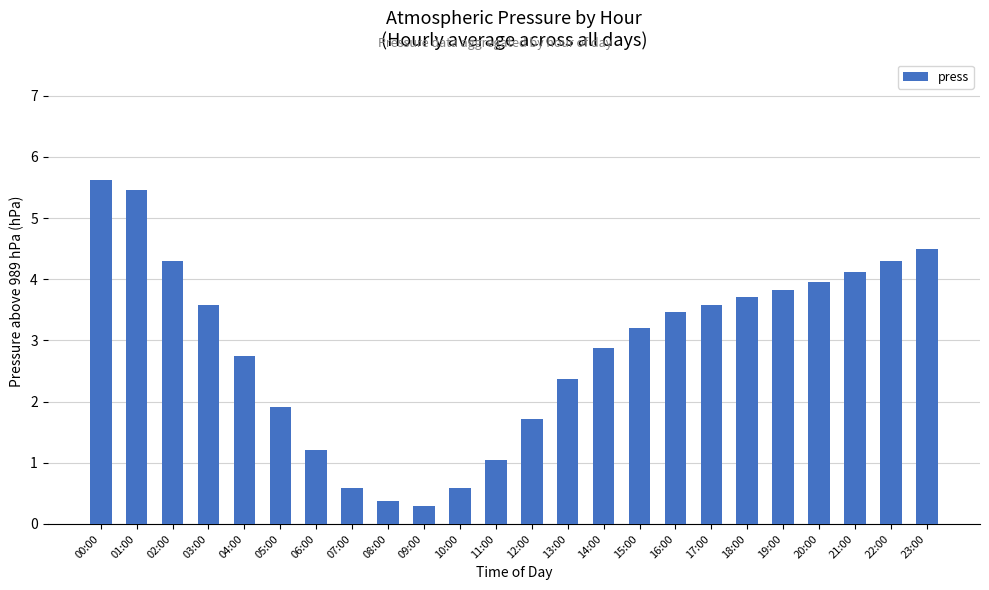

How many values are below 3?

11